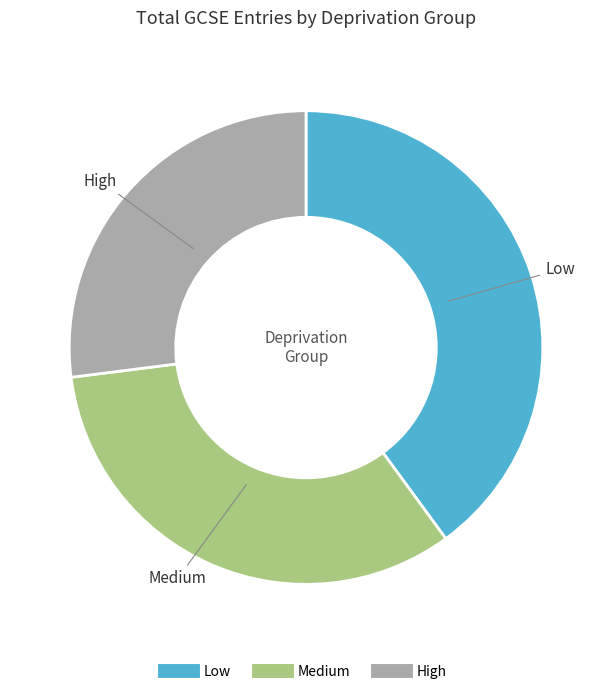

Rank the categories by value from lowest to highest.

High, Medium, Low